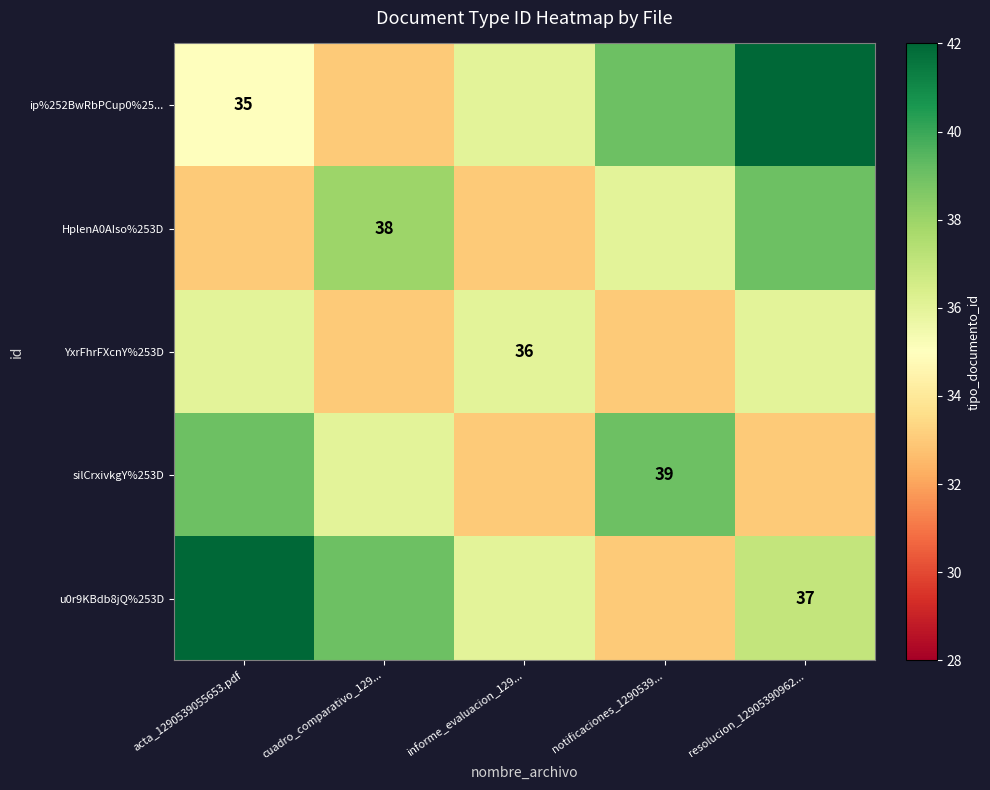

What is the average value of the ip%252BwRbPCup0%25... series?

37